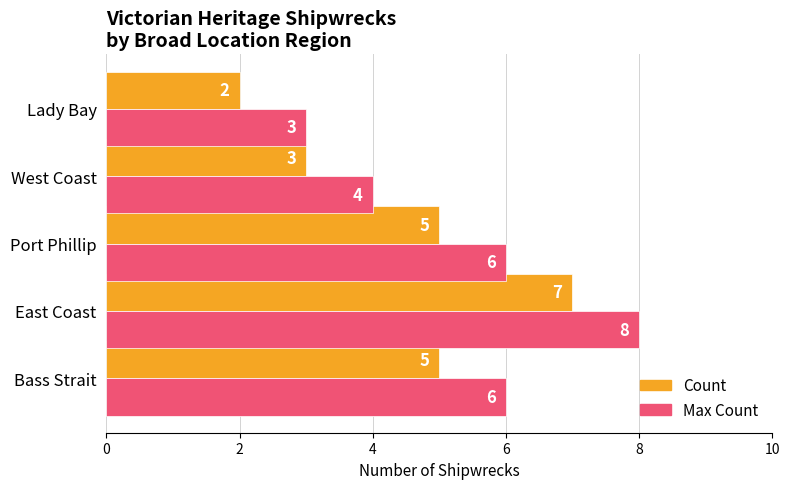

Rank the series by their average value, from highest to lowest.

Max Count, Count